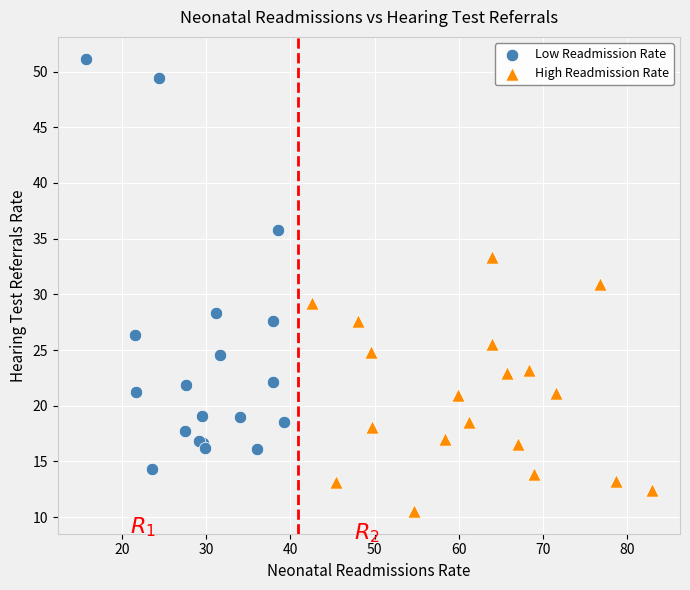

Which series has the widest spread of Y values?

Low Readmission Rate